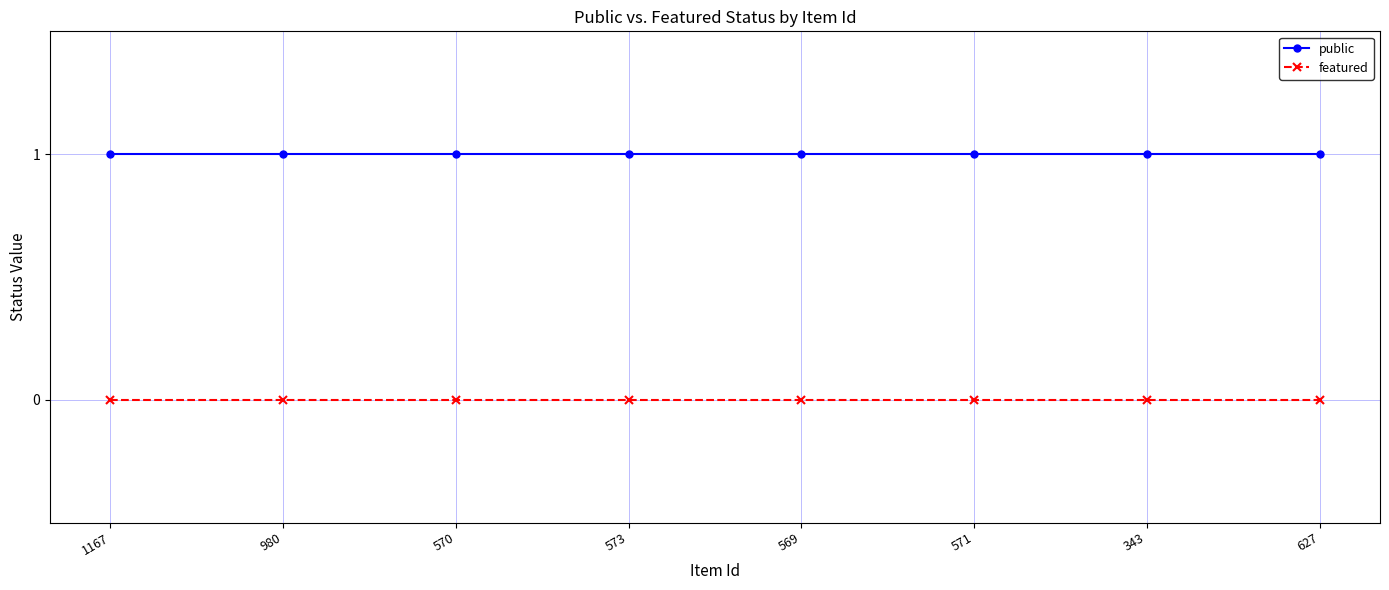

Rank the series by their average value, from lowest to highest.

featured, public